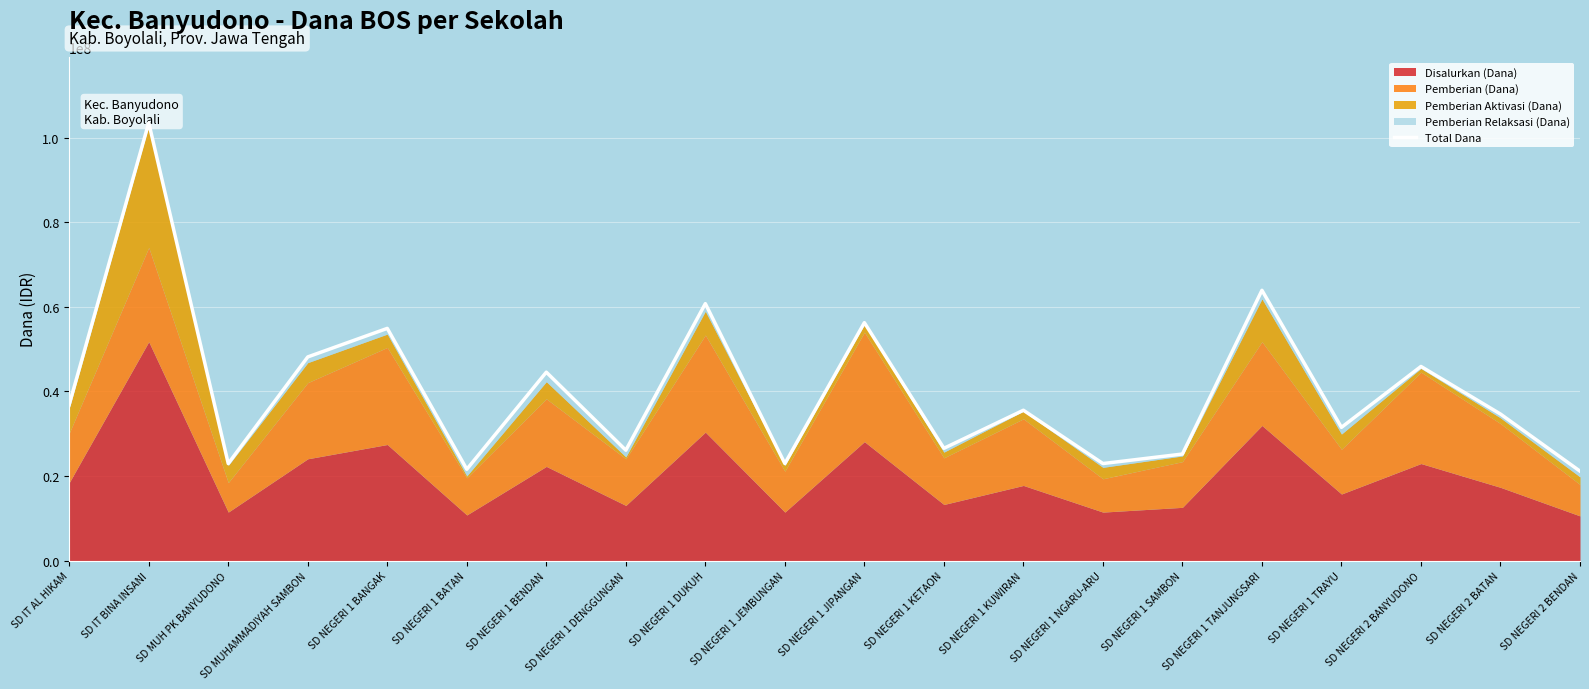

Where is the first local minimum?

SD MUH PK BANYUDONO